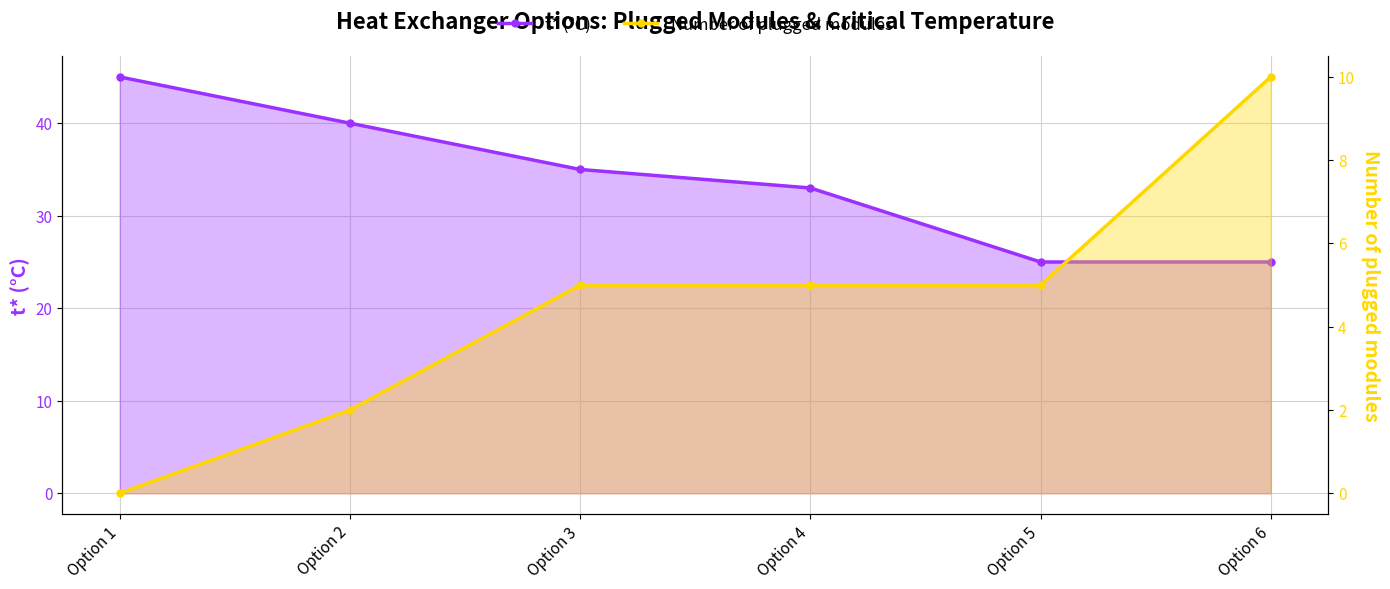

Count the number of data series in this chart.

2